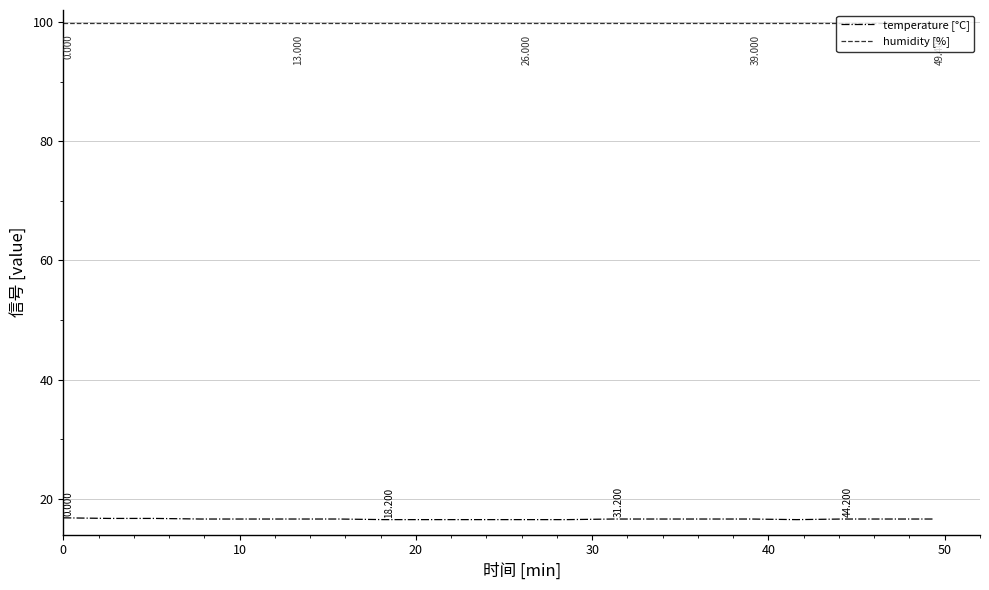

Which series has the widest spread of values?

temperature [°C]